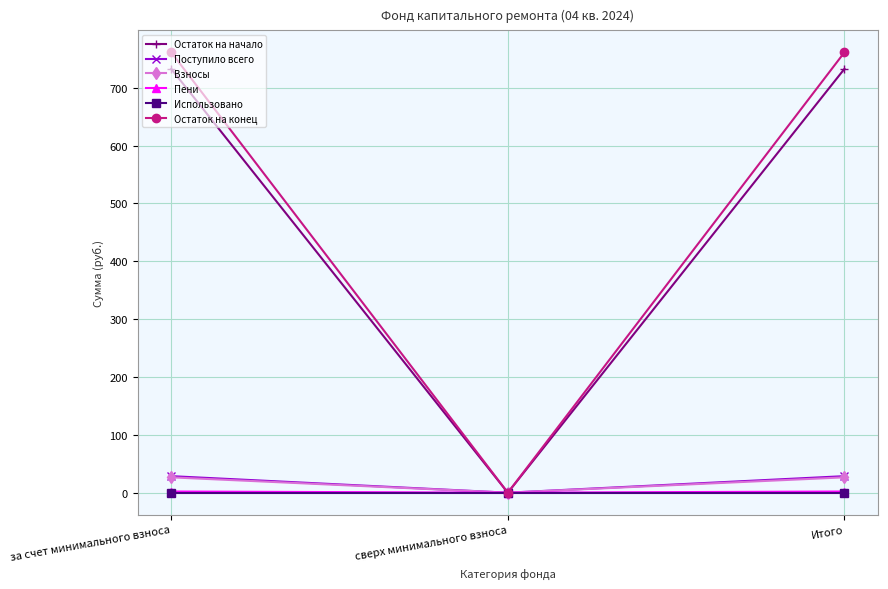

The value of Остаток на начало at за счет минимального взноса is 732.5. True or false?

True